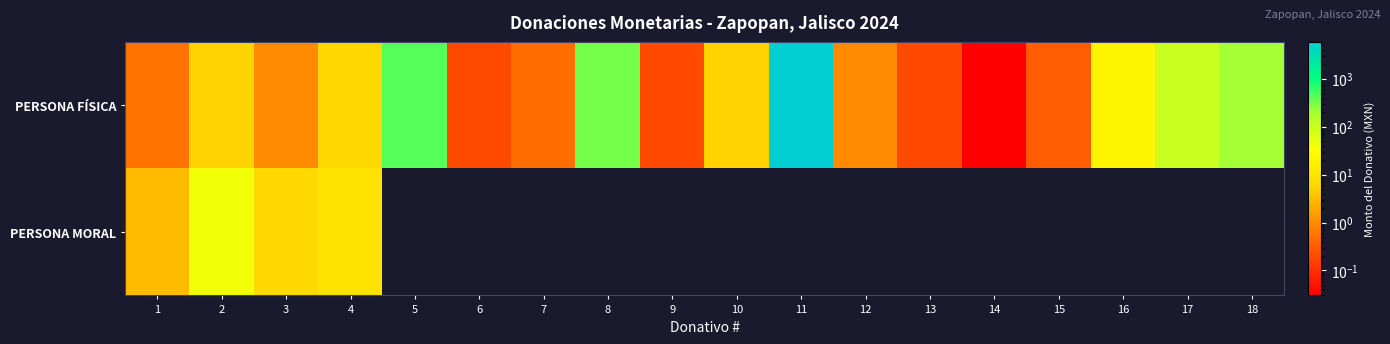

Which has a higher value, 4 or 8?

8